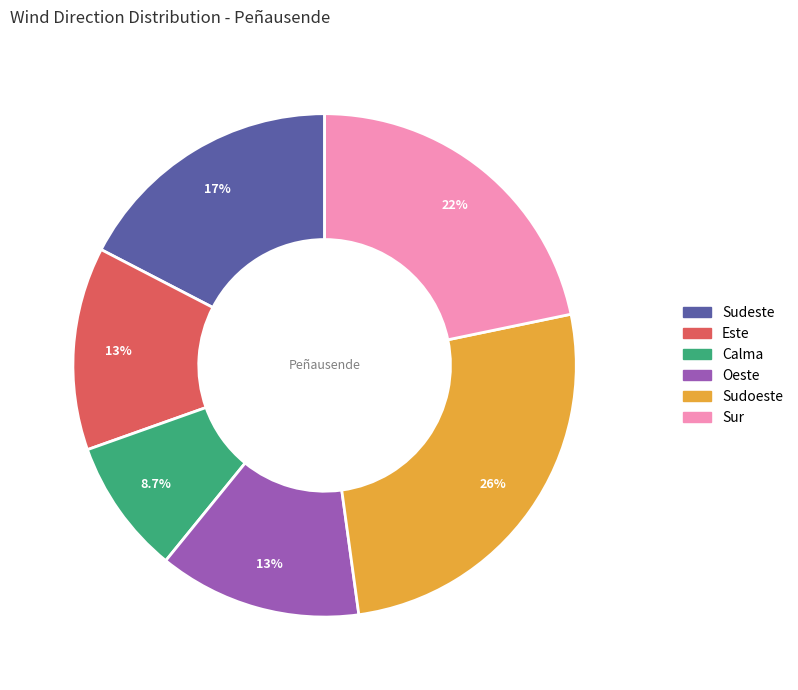

To the nearest percent, what is the average slice percentage?

17%